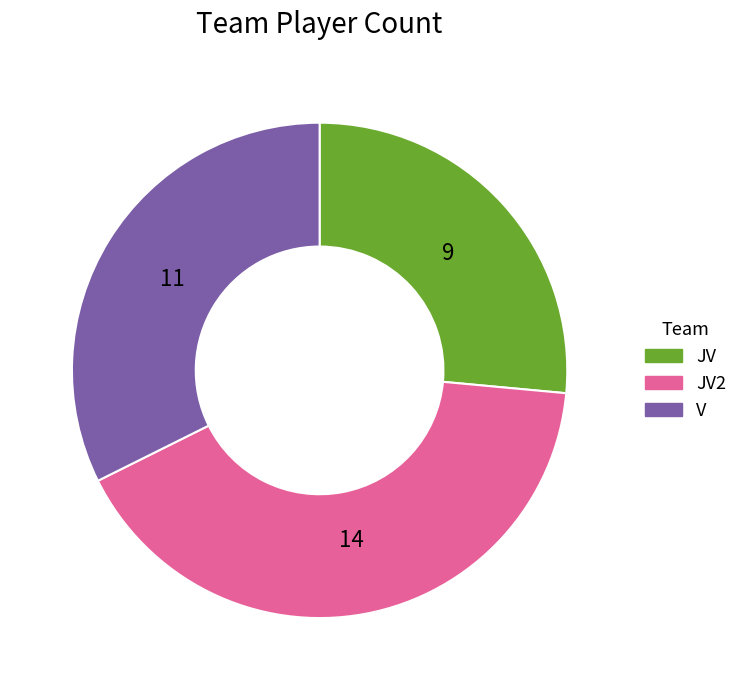

Is there any slice that represents more than half of the pie?

No